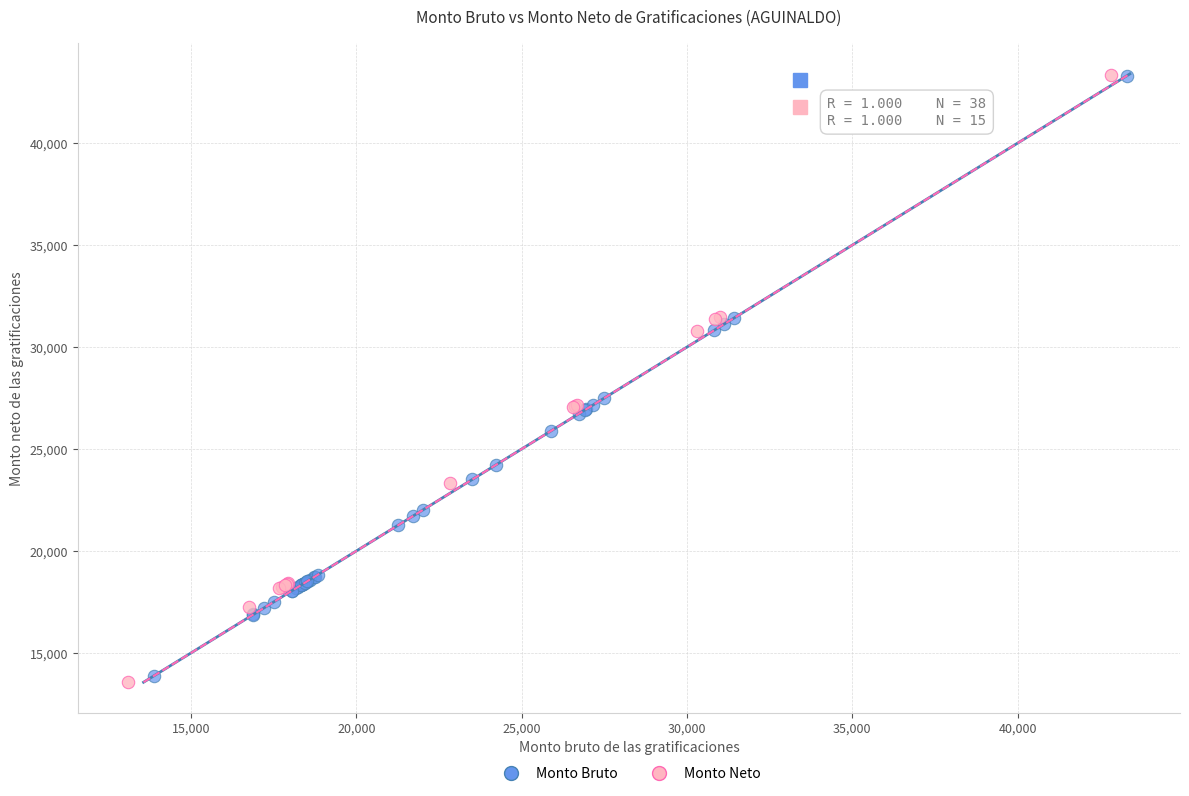

Which series has the widest spread of Y values?

Monto Neto